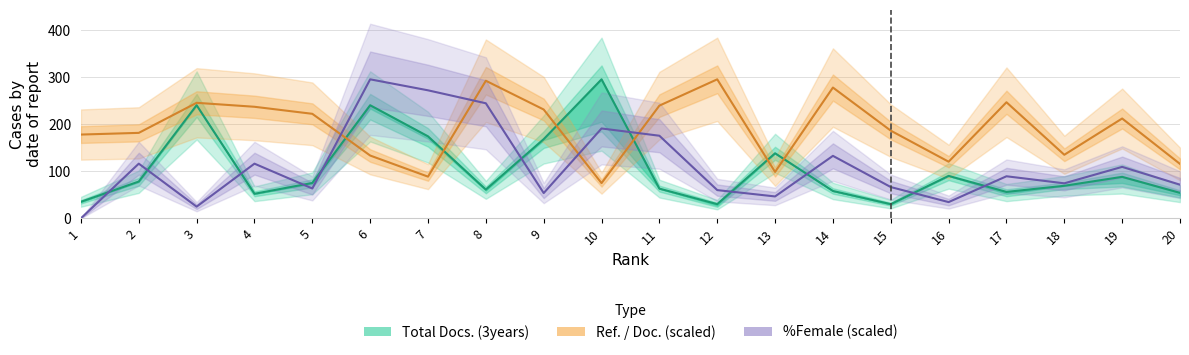

At how many categories does at least one series exceed 30?

20